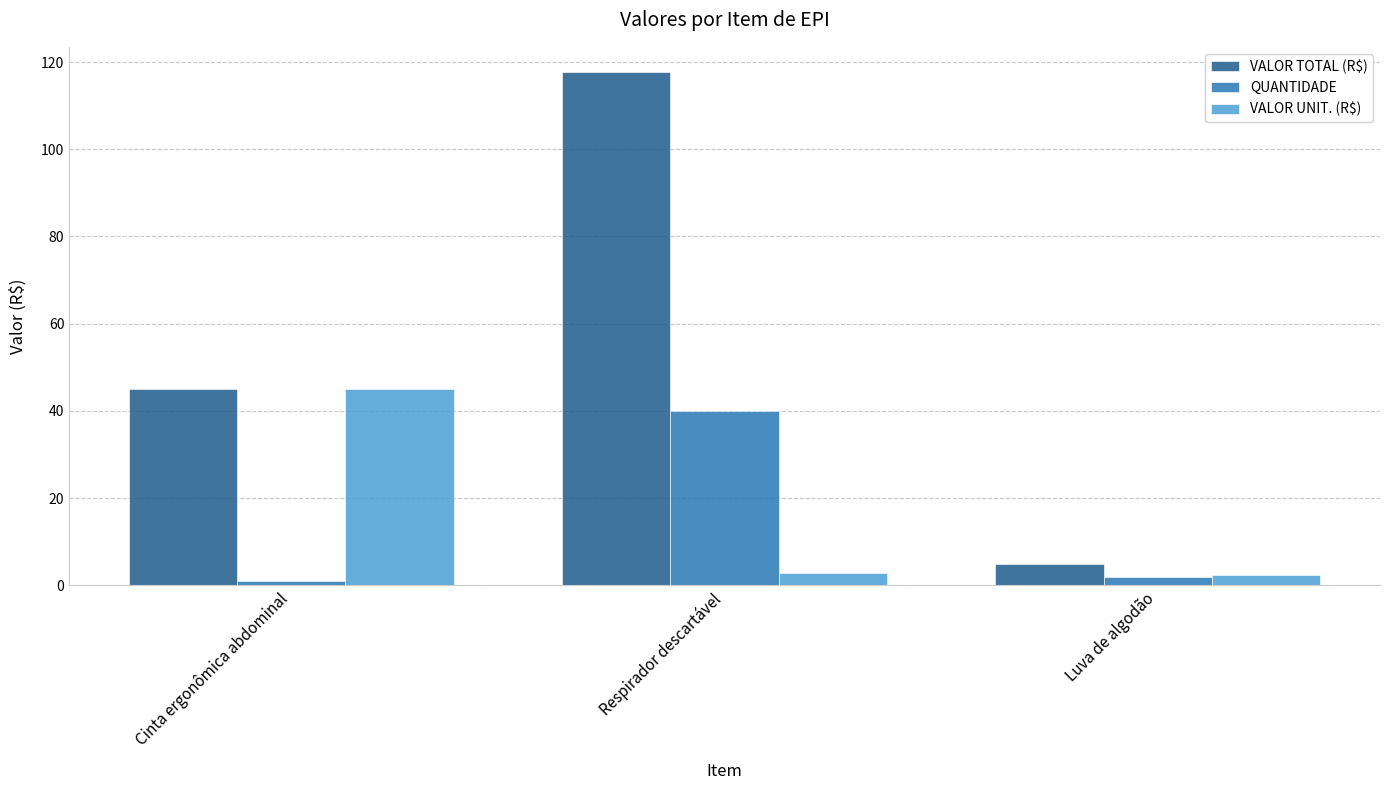

What is the difference between the highest and lowest values at Respirador descartável?

114.7